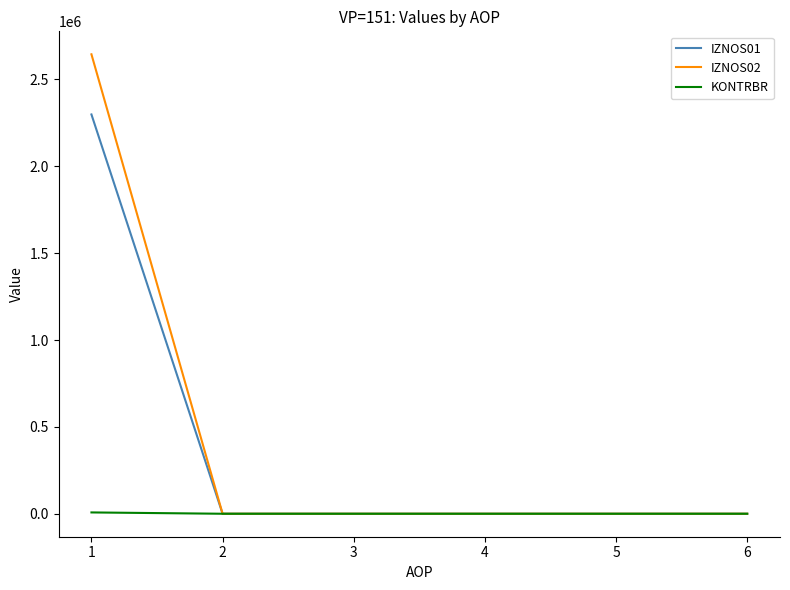

The value of IZNOS01 at 3 is 0.0. True or false?

True